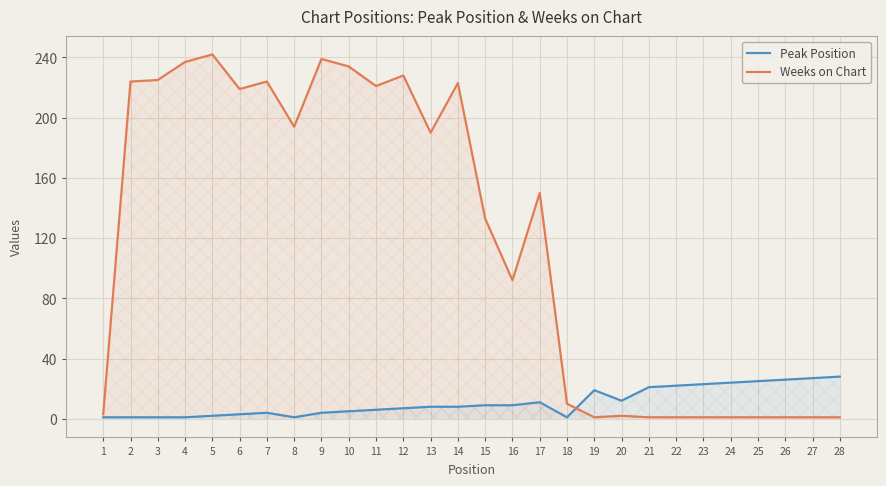

True or false: Peak Position has a value of 7 at 21.

False